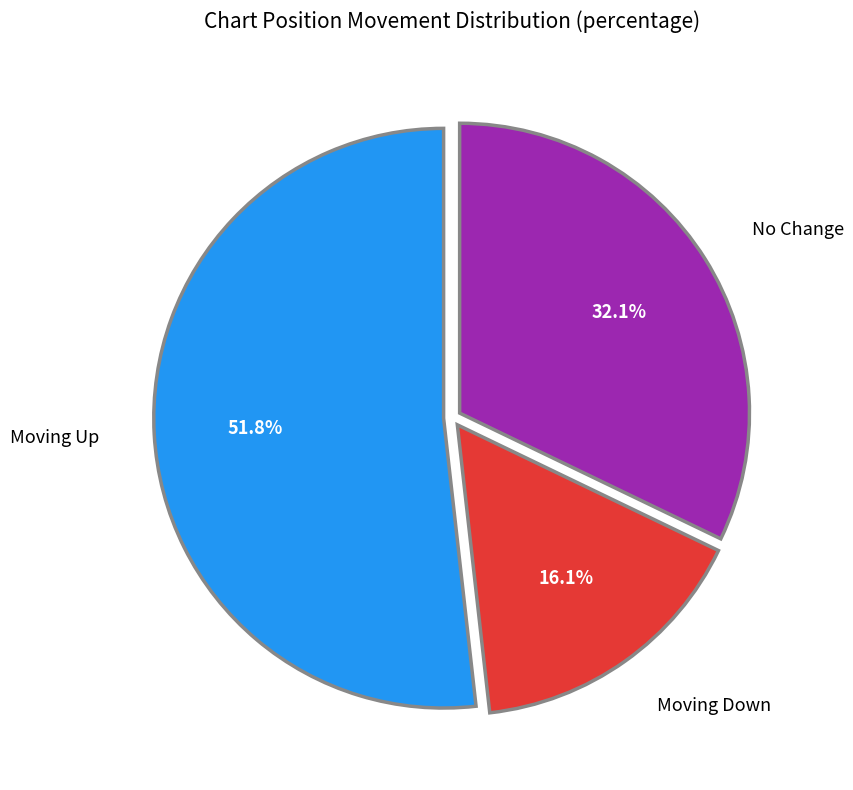

Which category has the smallest portion of the pie?

Moving Down